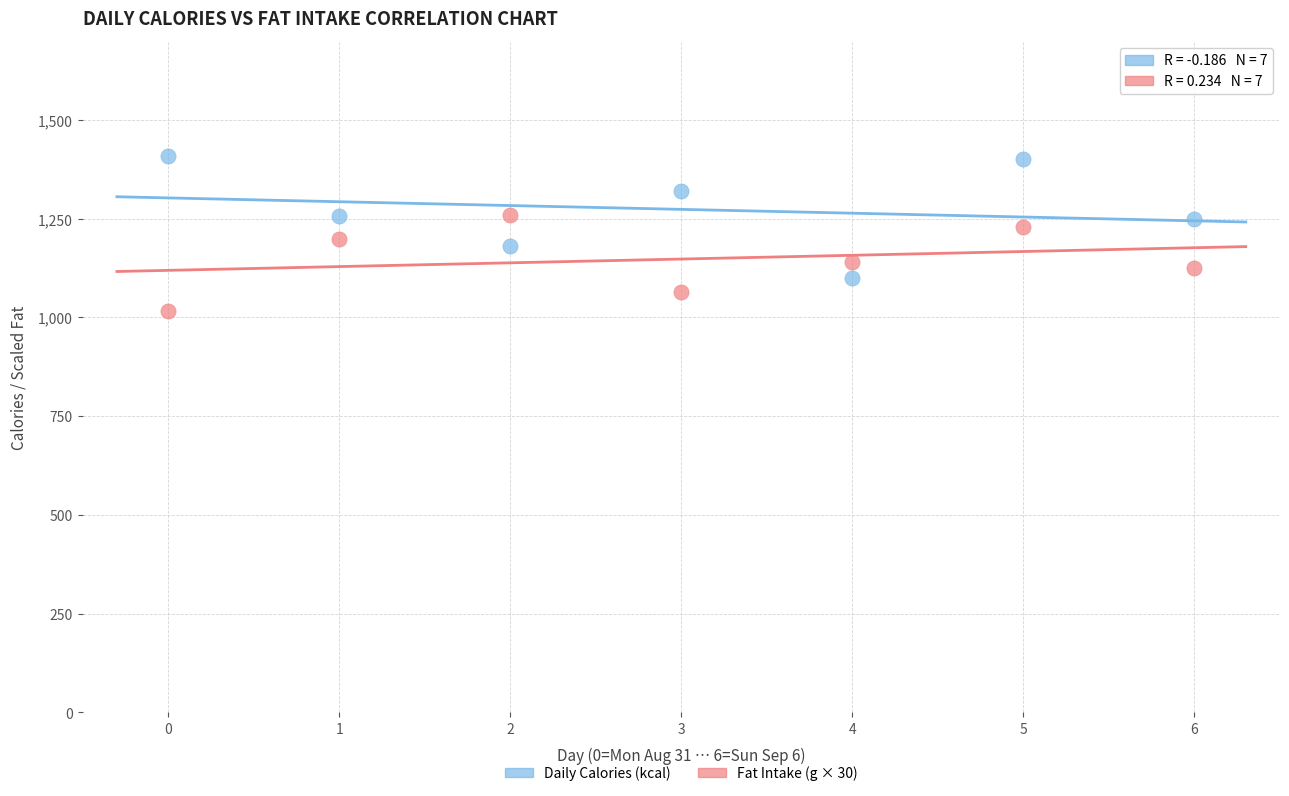

Which series reaches the maximum Y coordinate?

Daily Calories (kcal)